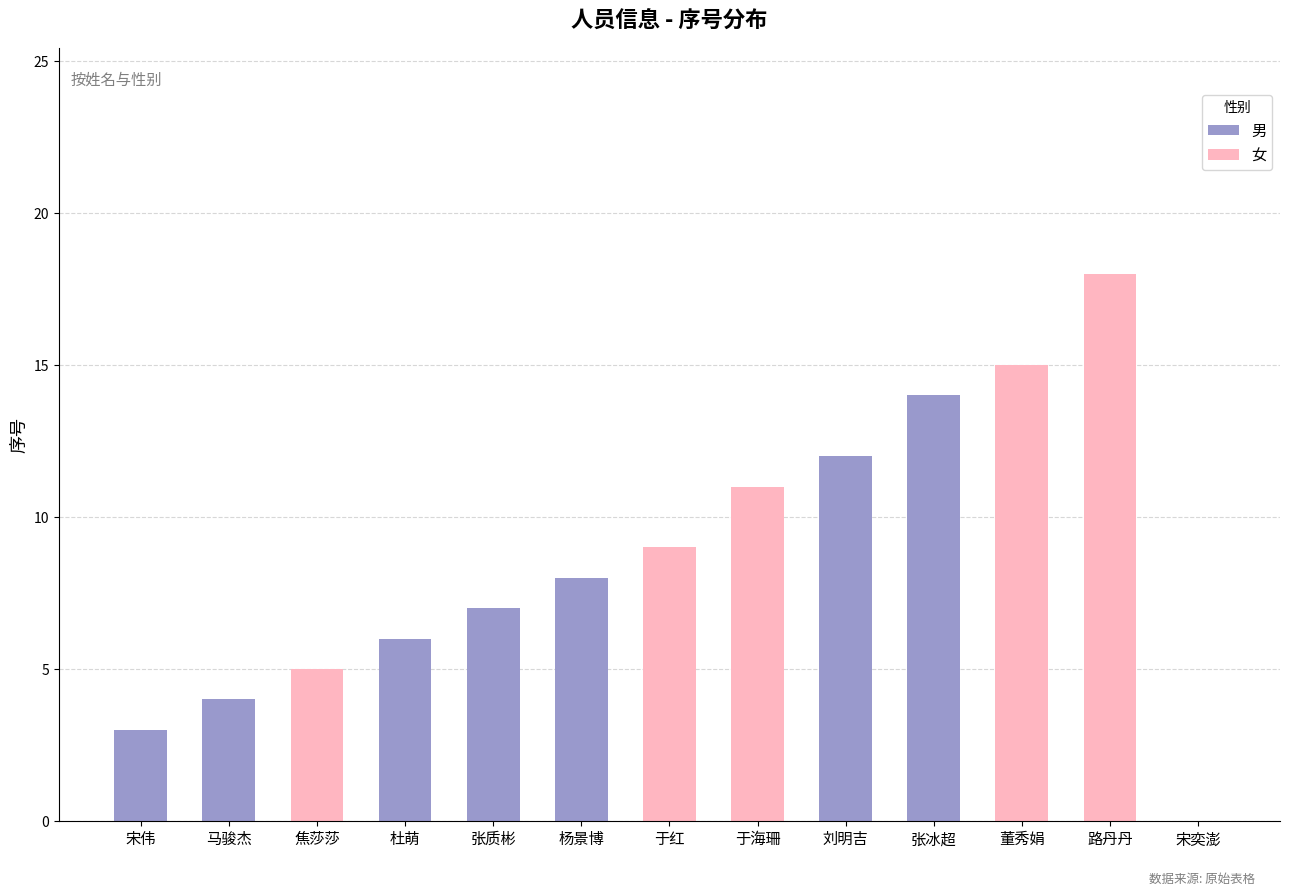

How many values exceed 8?

6